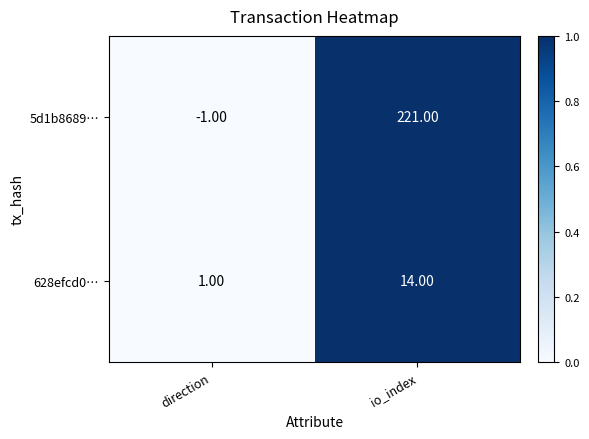

At which category is the sum across all series the highest?

io_index